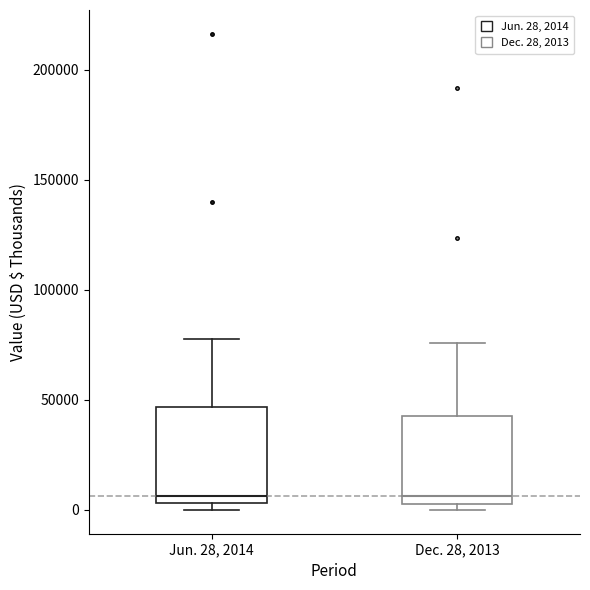

Reading left to right, read every box against the y-axis: the position of its median line, the range the box covers, and the ends of its whiskers. The values are not printed on the chart, so give them approximately, as read against the axis.

Jun. 28, 2014: median 5000 (just above the box's lower edge), box 5000 to 45000, whiskers 0 to 75000
Dec. 28, 2013: median 5000 (just above the box's lower edge), box 5000 to 45000, whiskers 0 to 75000